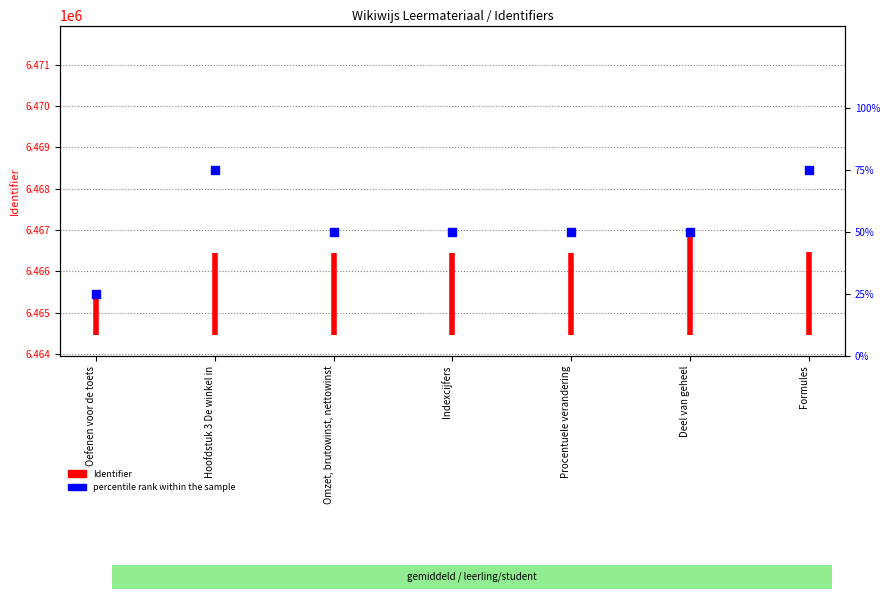

What is the change in value from Oefenen voor de toets to Procentuele verandering?

+25